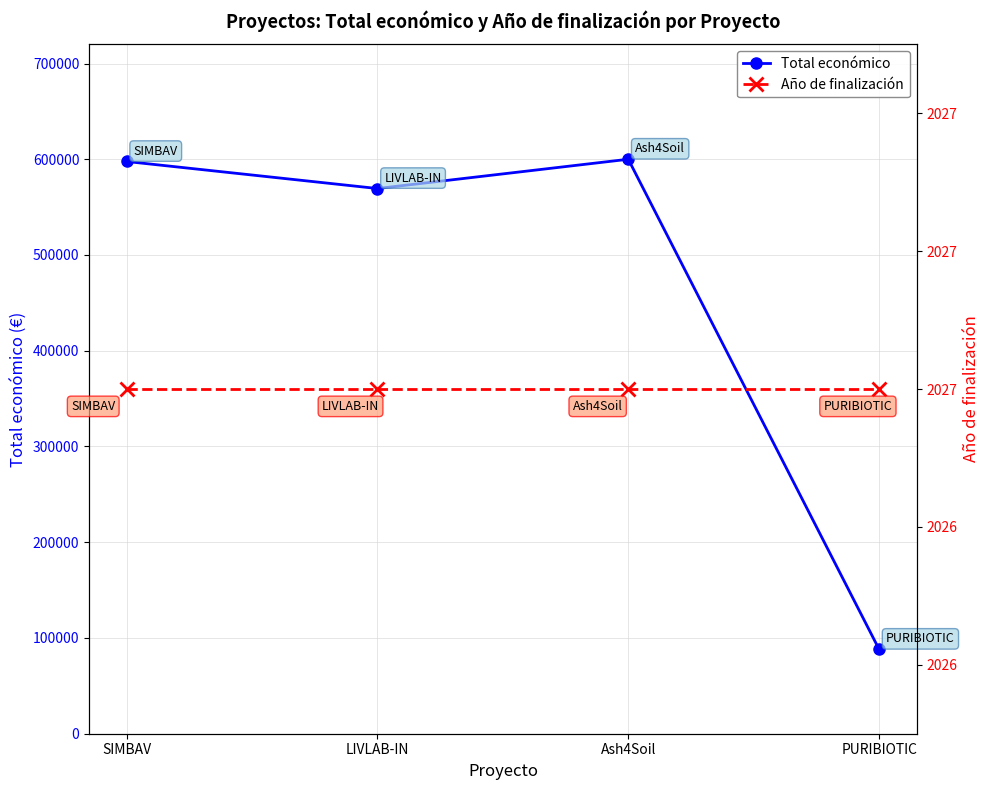

What is the label of the 2nd point from the left?

LIVLAB-IN